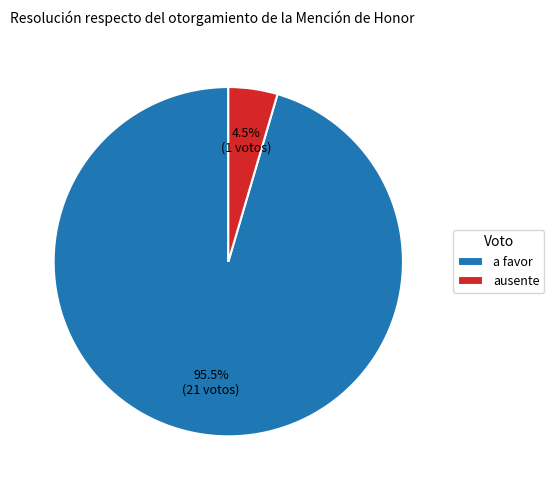

Rank the categories by value from highest to lowest.

a favor, ausente